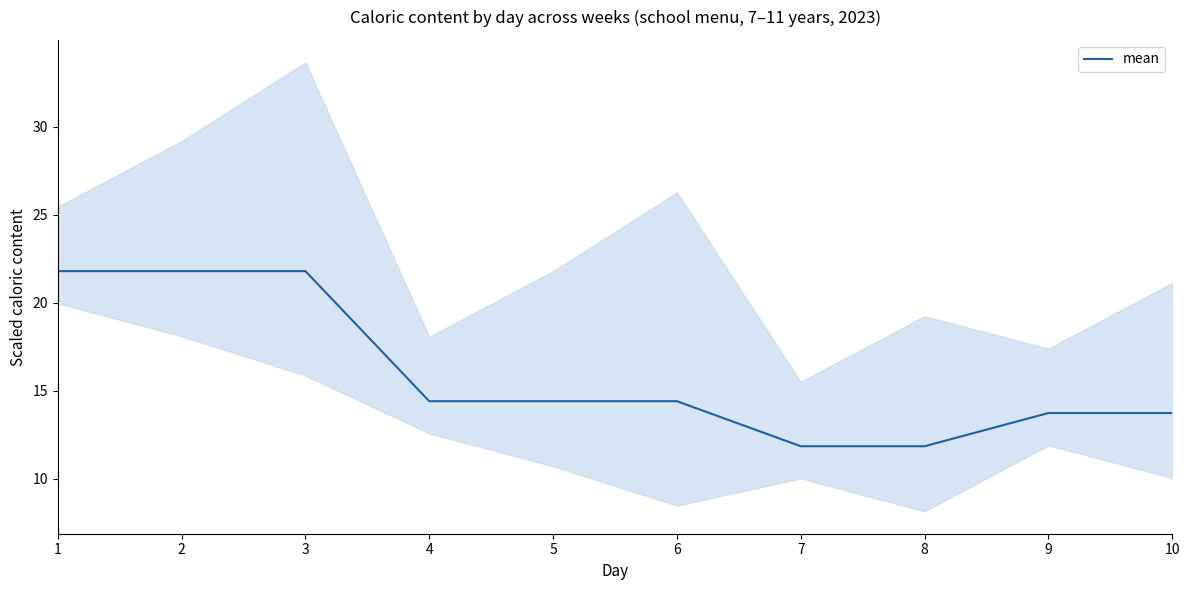

The chart shows a value of 11.0 at 2. True or false?

False